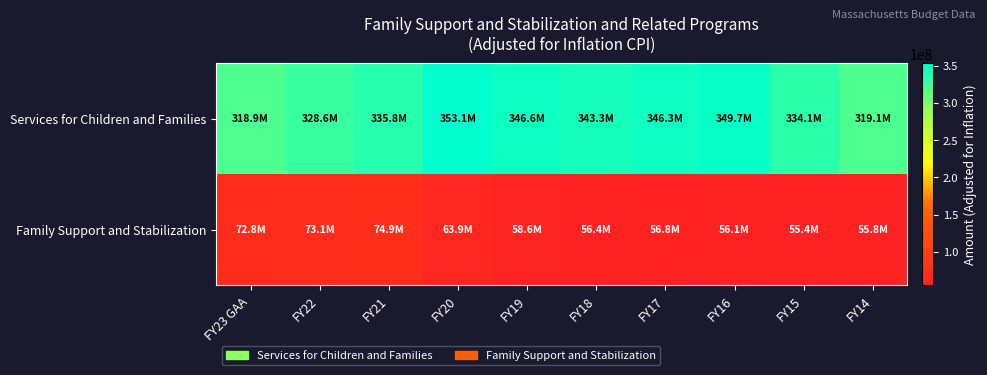

What is the total value across all series at FY21?

410639255